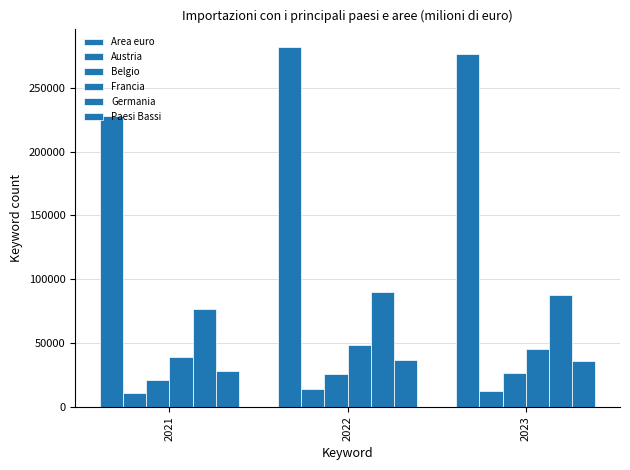

What is the difference between the maximum and minimum values in the Area euro series?

54187.5